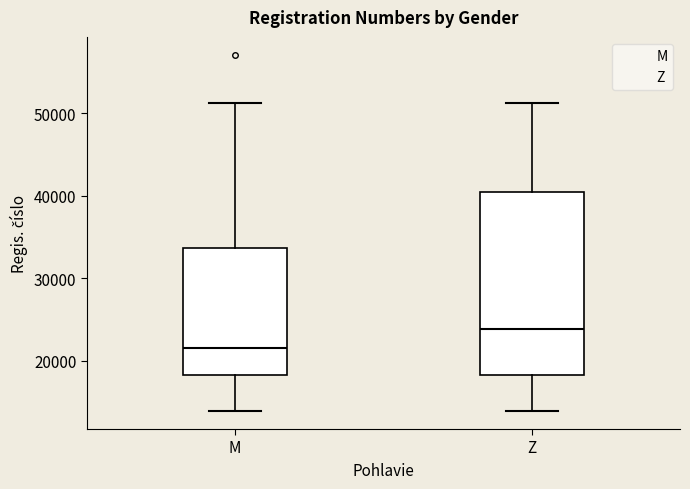

Which box has the lowest median line?

M